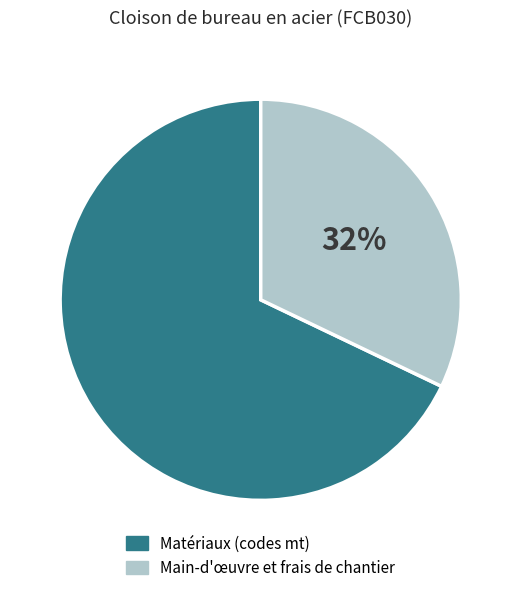

How many segments does this pie chart have?

2